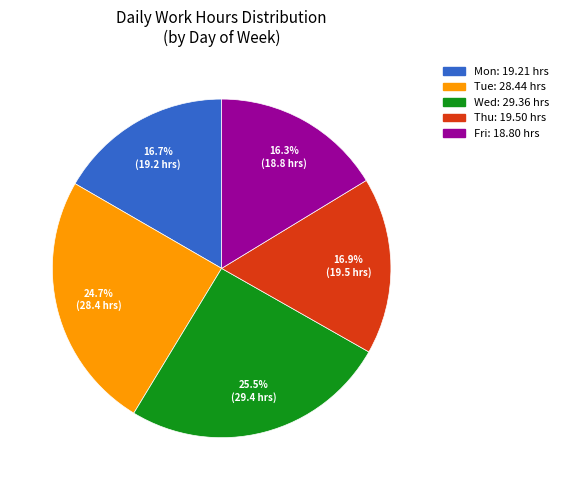

Approximately how many times larger is the value at Fri compared to Tue?

0.7